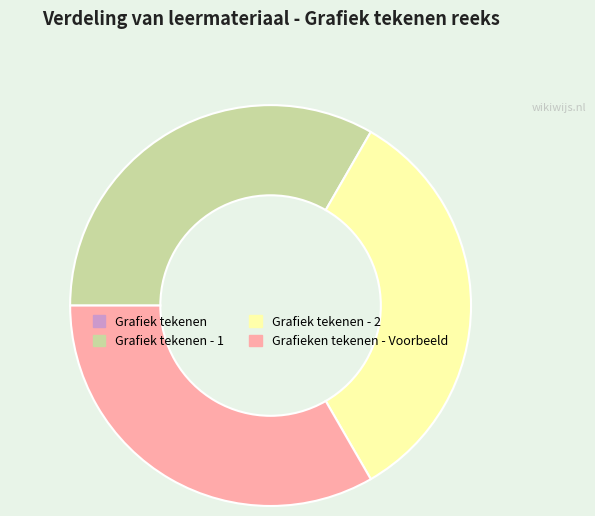

Is there a majority slice in this chart?

No